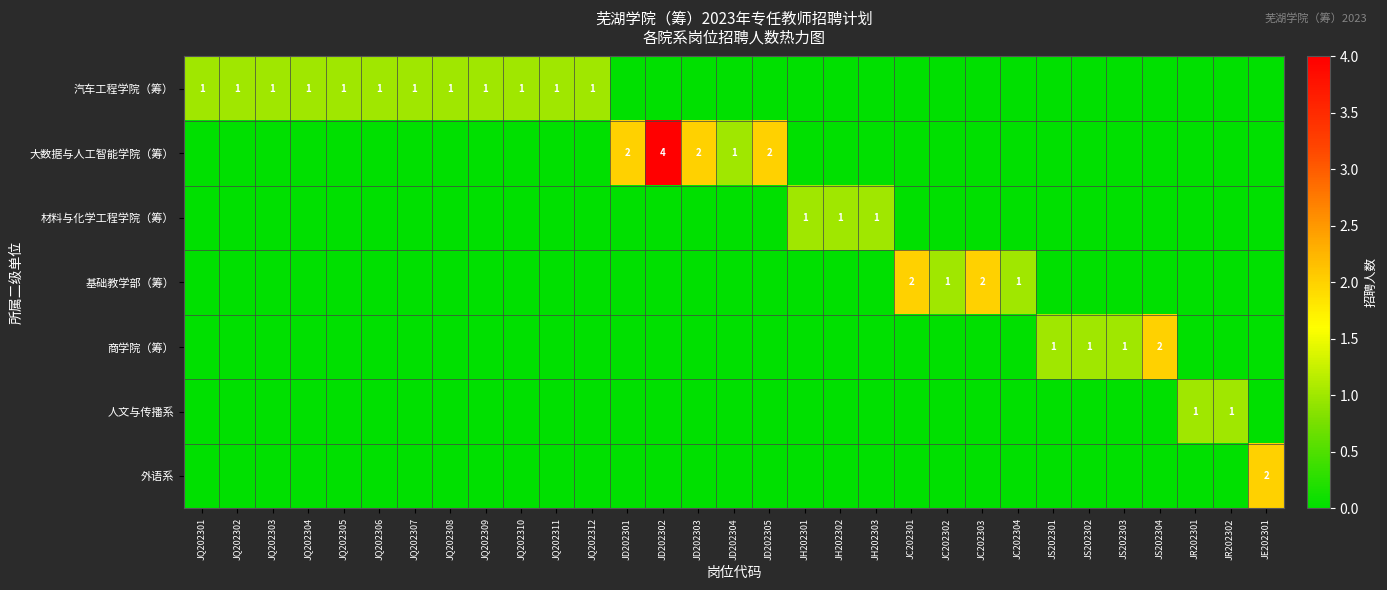

Which series has the largest total across all categories?

汽车工程学院（筹）